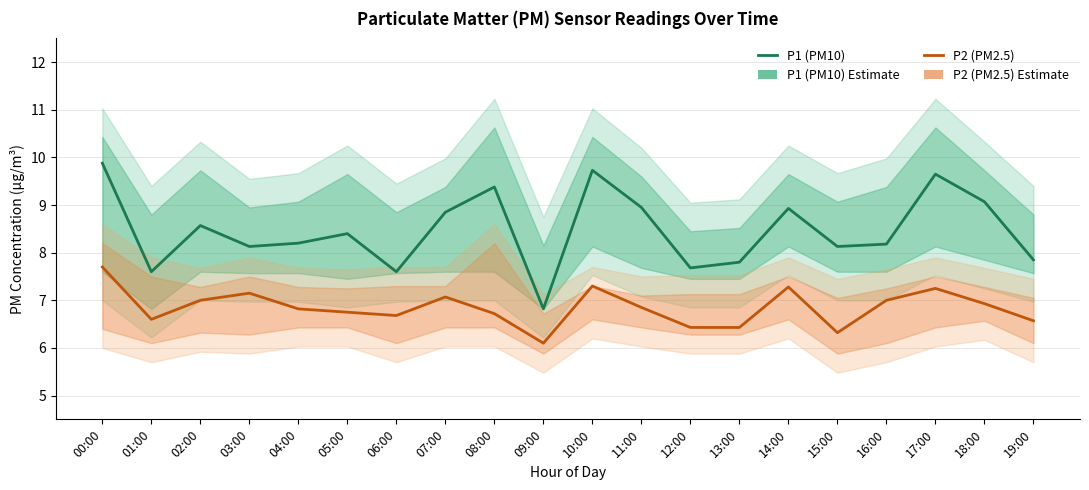

True or false: P2 (PM2.5) and P1 (PM10) cross at least once.

False